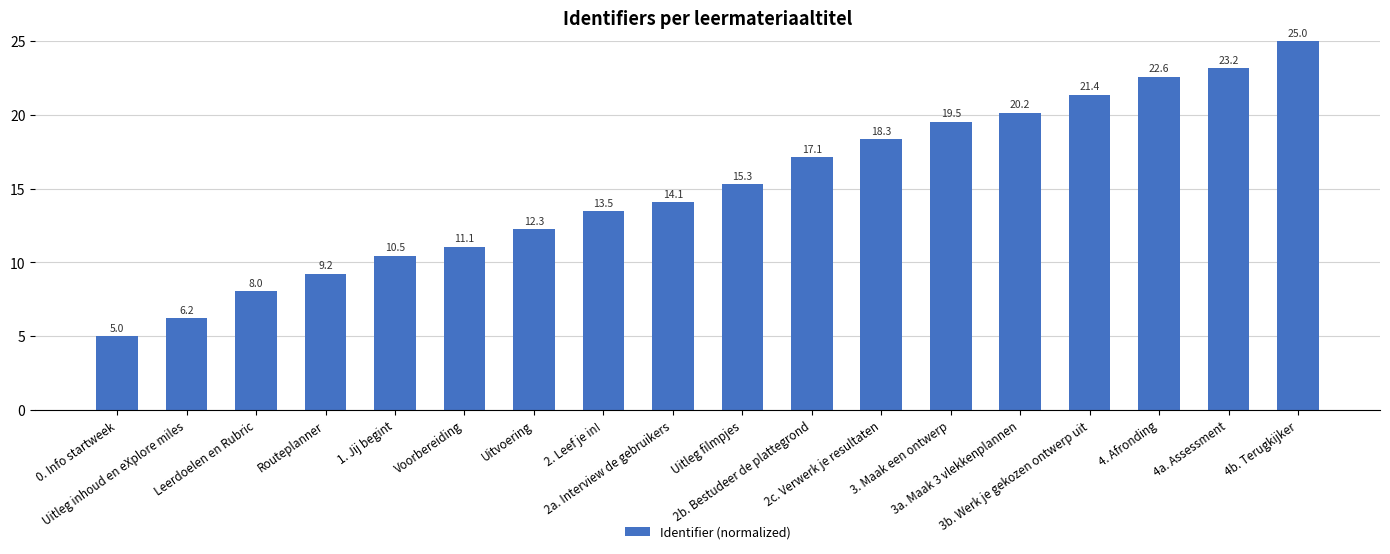

List the labels in order of value, largest first.

4b. Terugkijker, 4a. Assessment, 4. Afronding, 3b. Werk je gekozen ontwerp uit, 3a. Maak 3 vlekkenplannen, 3. Maak een ontwerp, 2c. Verwerk je resultaten, 2b. Bestudeer de plattegrond, Uitleg filmpjes, 2a. Interview de gebruikers, 2. Leef je in!, Uitvoering, Voorbereiding, 1. Jij begint, Routeplanner, Leerdoelen en Rubric, Uitleg inhoud en eXplore miles, 0. Info startweek